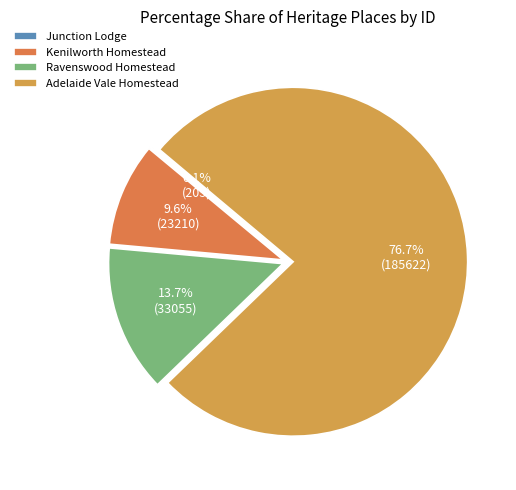

Does any single category account for the majority?

Yes